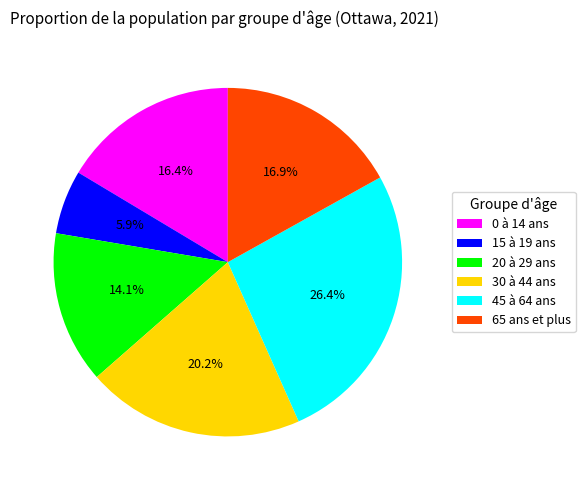

What is the largest slice in the pie chart?

45 à 64 ans